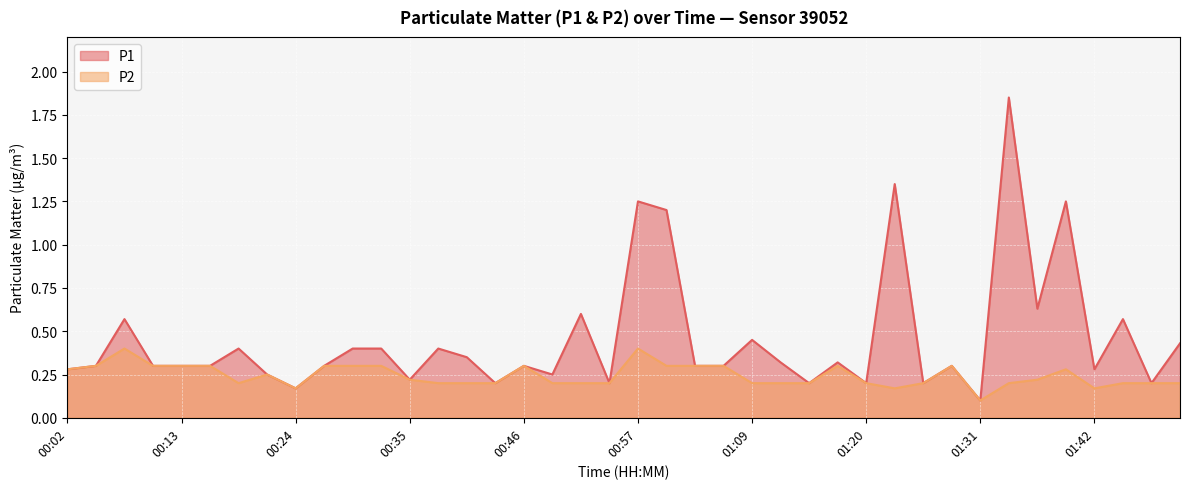

At which label is P2 closest to 0?

01:31